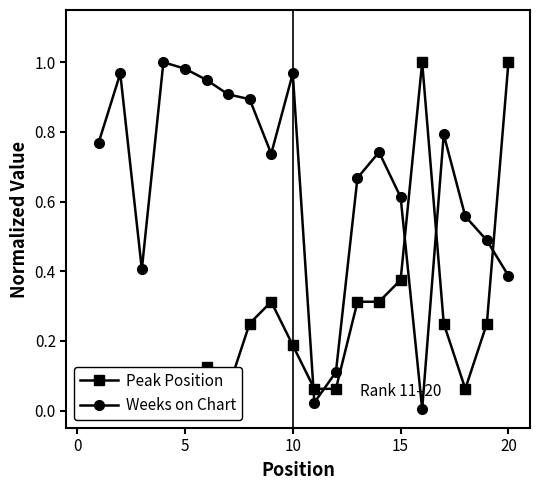

At how many categories does at least one series exceed 0?

20